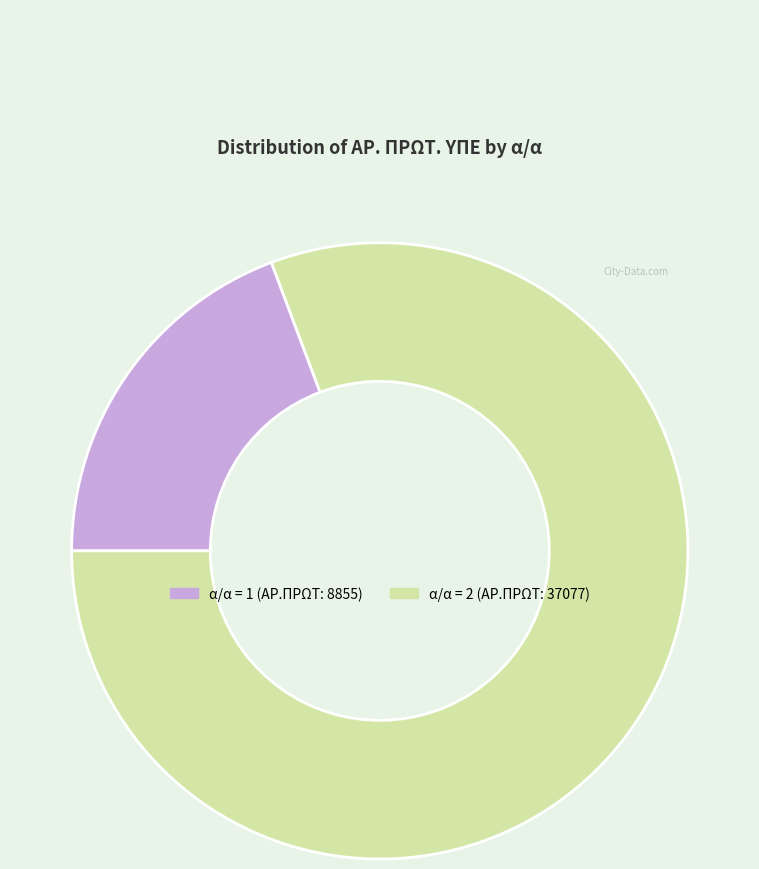

Is there a majority slice in this chart?

Yes